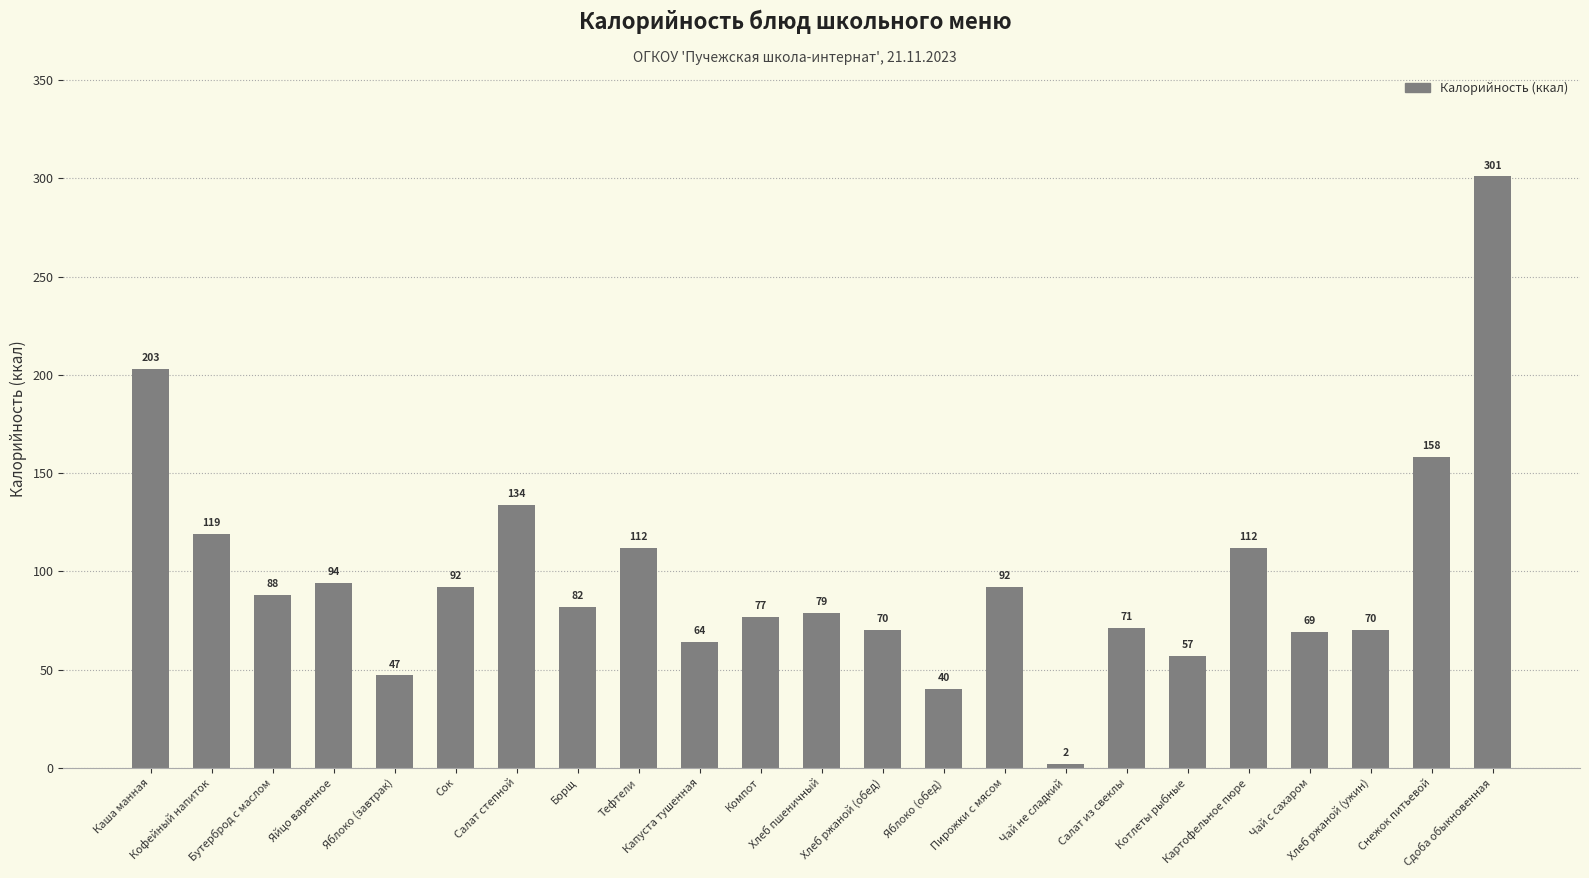

The value at Чай с сахаром is 69. True or false?

True